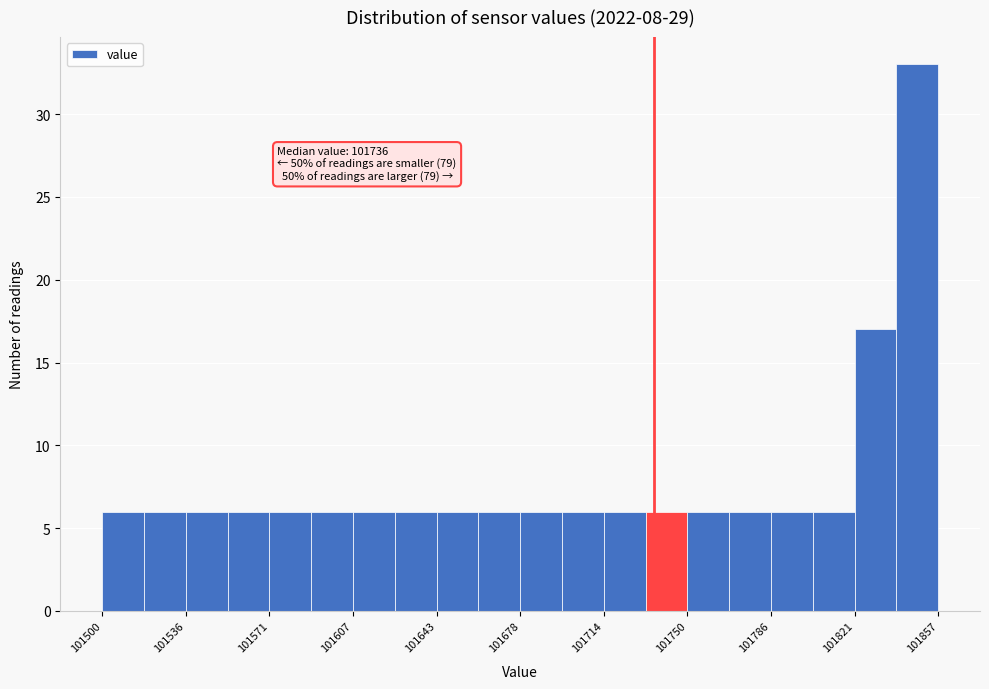

Read against the x-axis, roughly where is the centre of the tallest bar?

101850